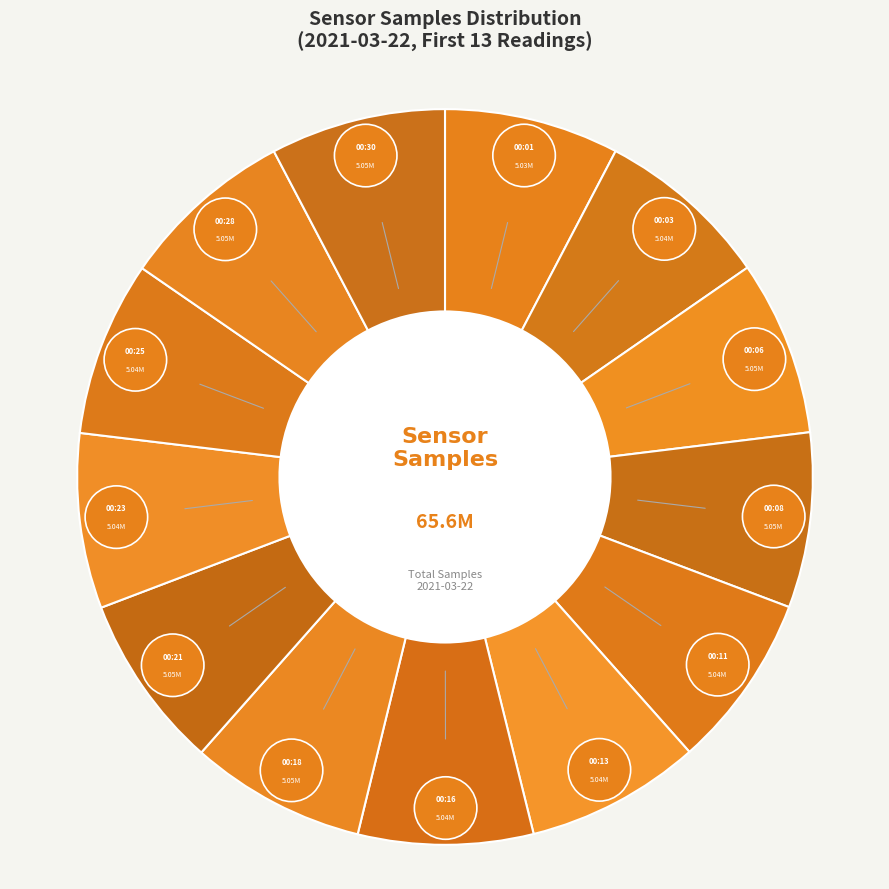

What is the ratio of the value at 00:08 to the value at 00:13?

1.0